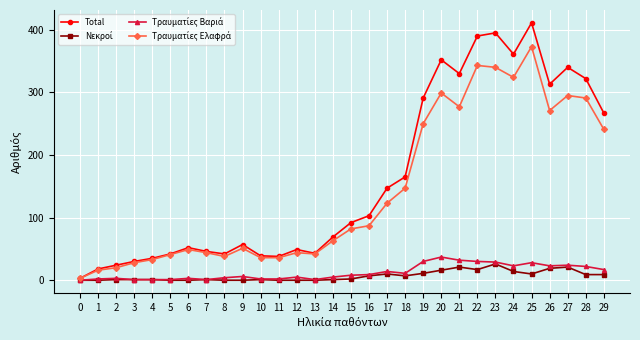

Which series has the largest total across all categories?

Total